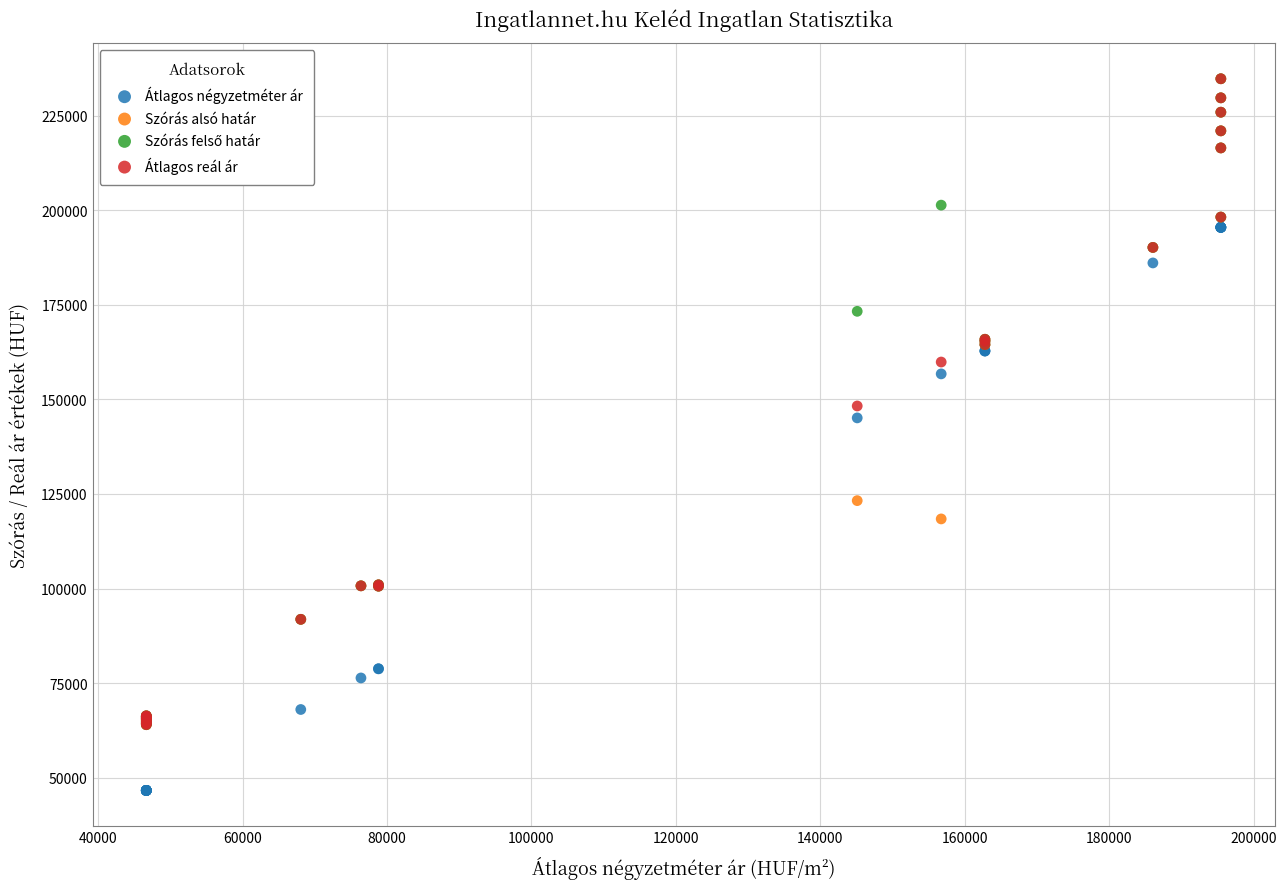

Across all series, what Y value is closest to 140690?

145104